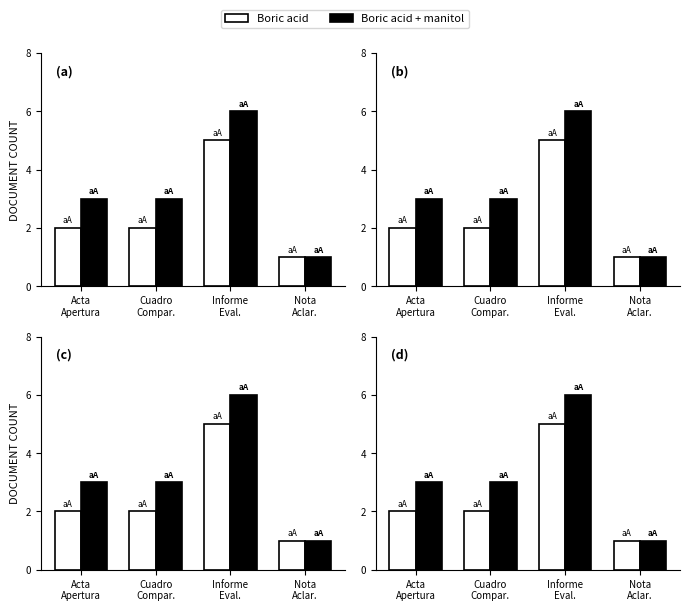

What is the label of the 1st bar from the left?

Acta
Apertura